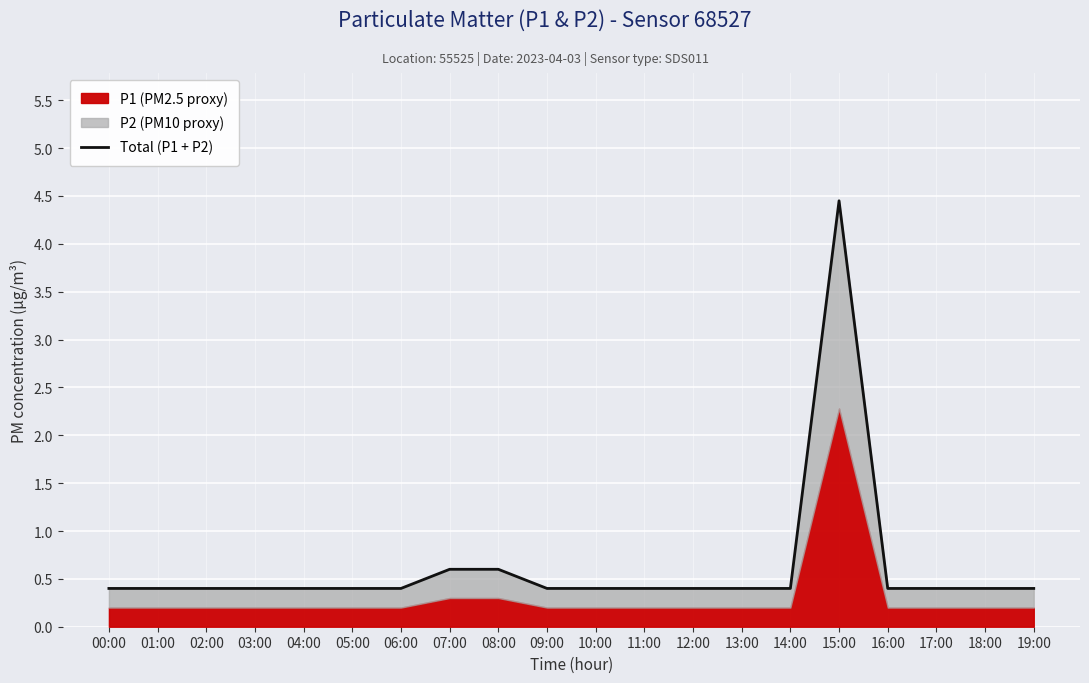

What is the difference between the second highest and minimum values?

0.2